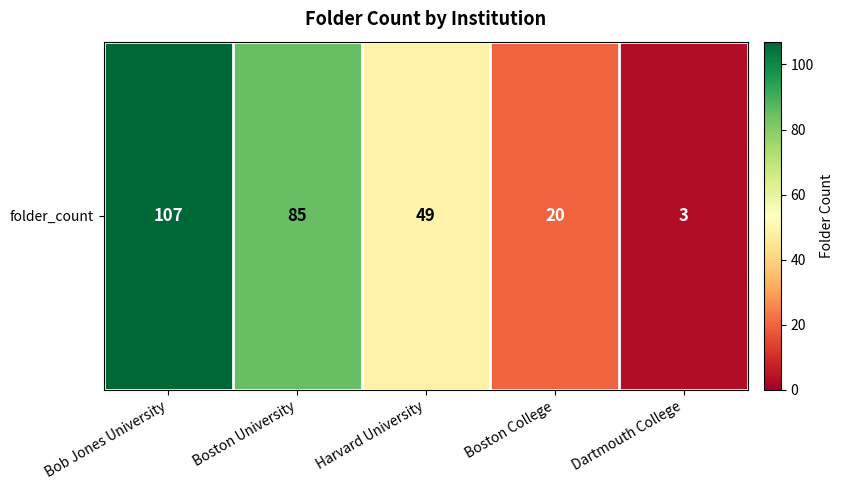

What is the sum of the values at Bob Jones University and Boston College?

127